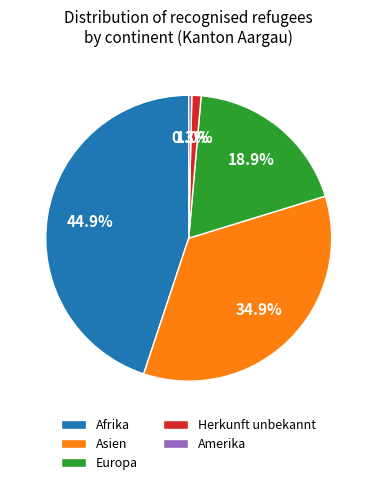

True or false: Herkunft unbekannt accounts for 1% of the total.

True